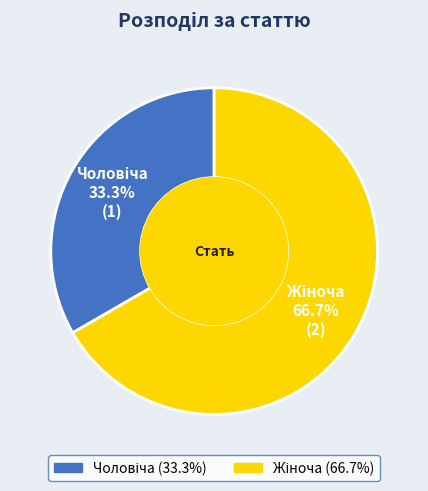

Is there any slice that represents more than half of the pie?

Yes